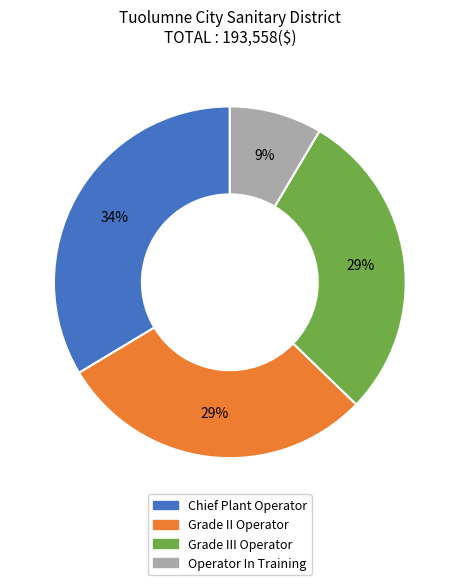

To the nearest percent, what is the difference between the largest and smallest slice percentages?

25%